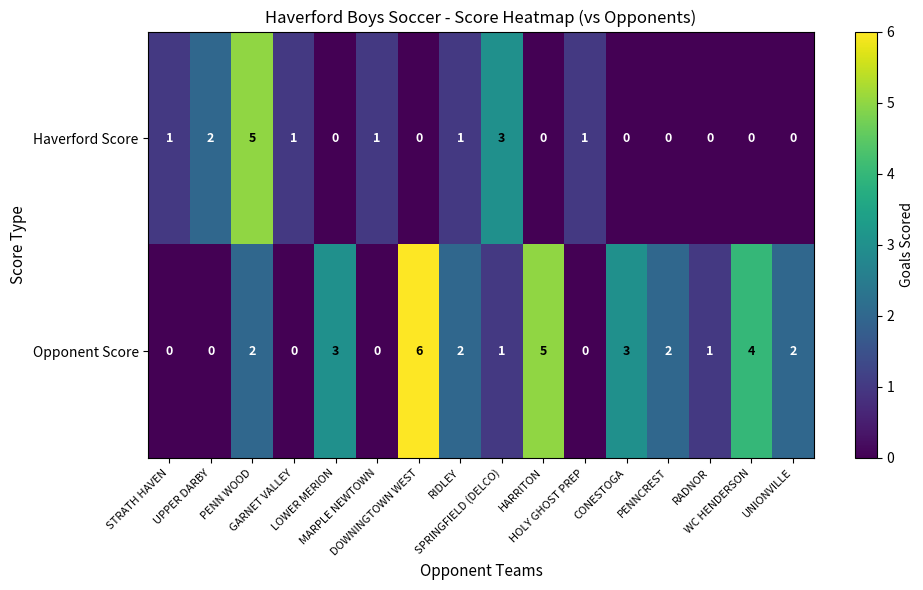

Between RIDLEY and SPRINGFIELD (DELCO), which series saw the biggest shift?

Haverford Score